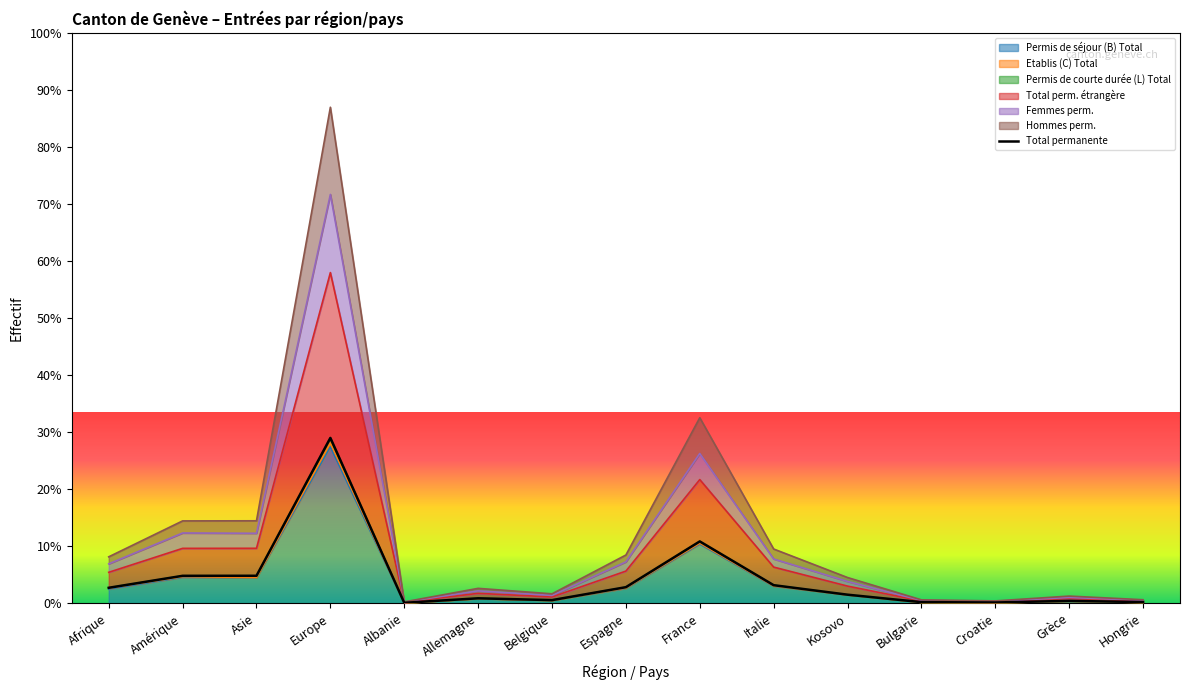

What is the change in value from Afrique to Croatie?

-411